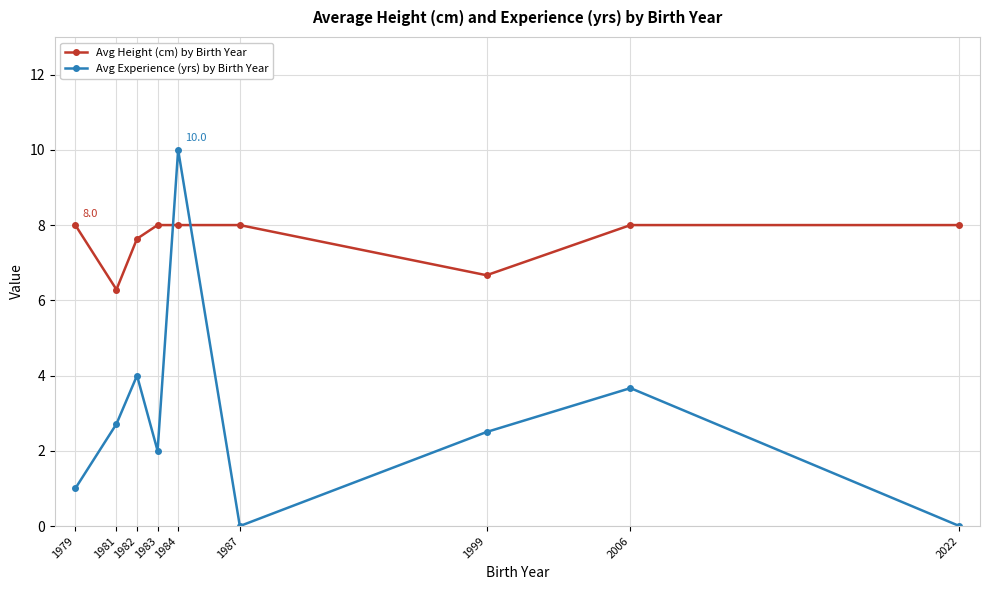

Read the Avg Height (cm) by Birth Year value at 1983.

8.0